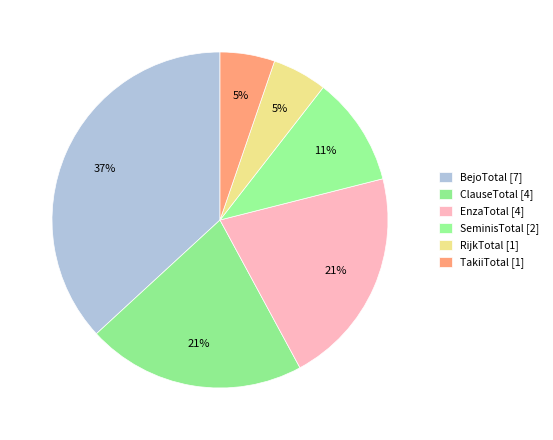

How many segments does this pie chart have?

6